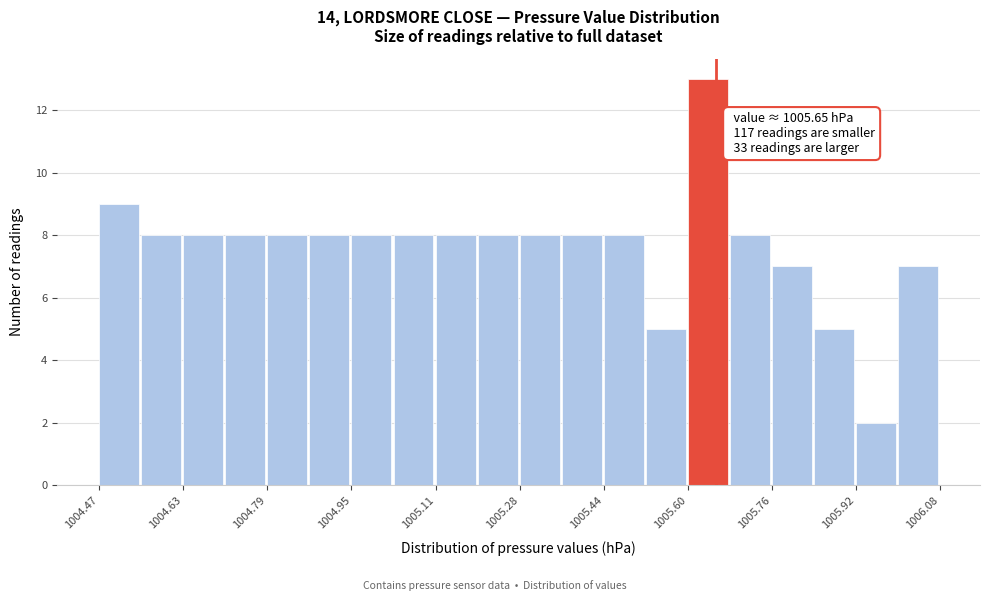

Over which range of the x-axis is the bar tallest?

1005.60 to 1005.68